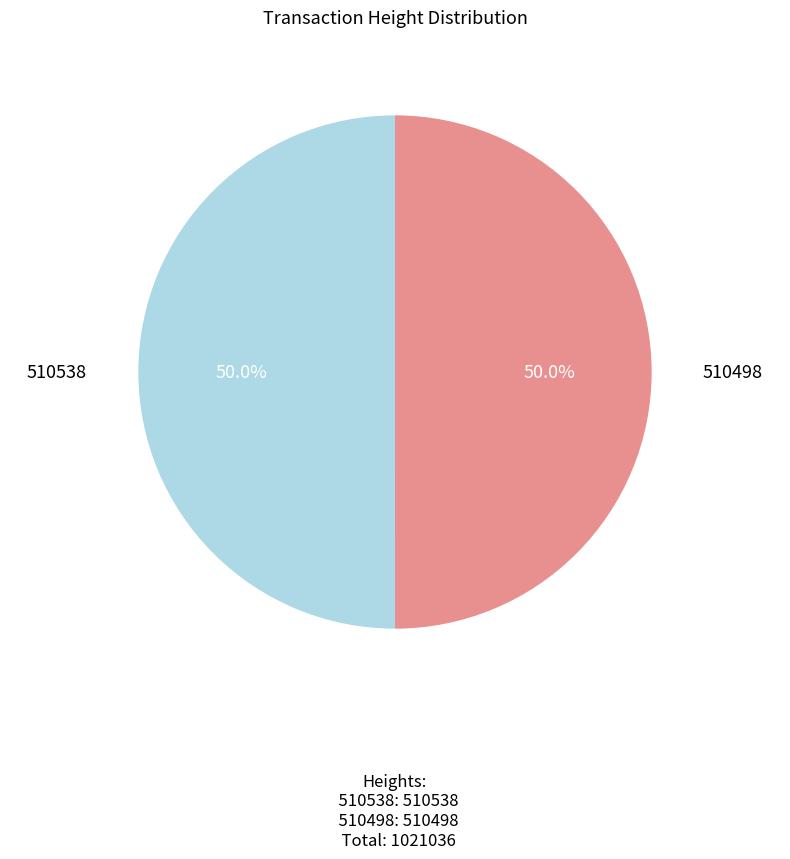

Which category has the biggest portion of the pie?

510538